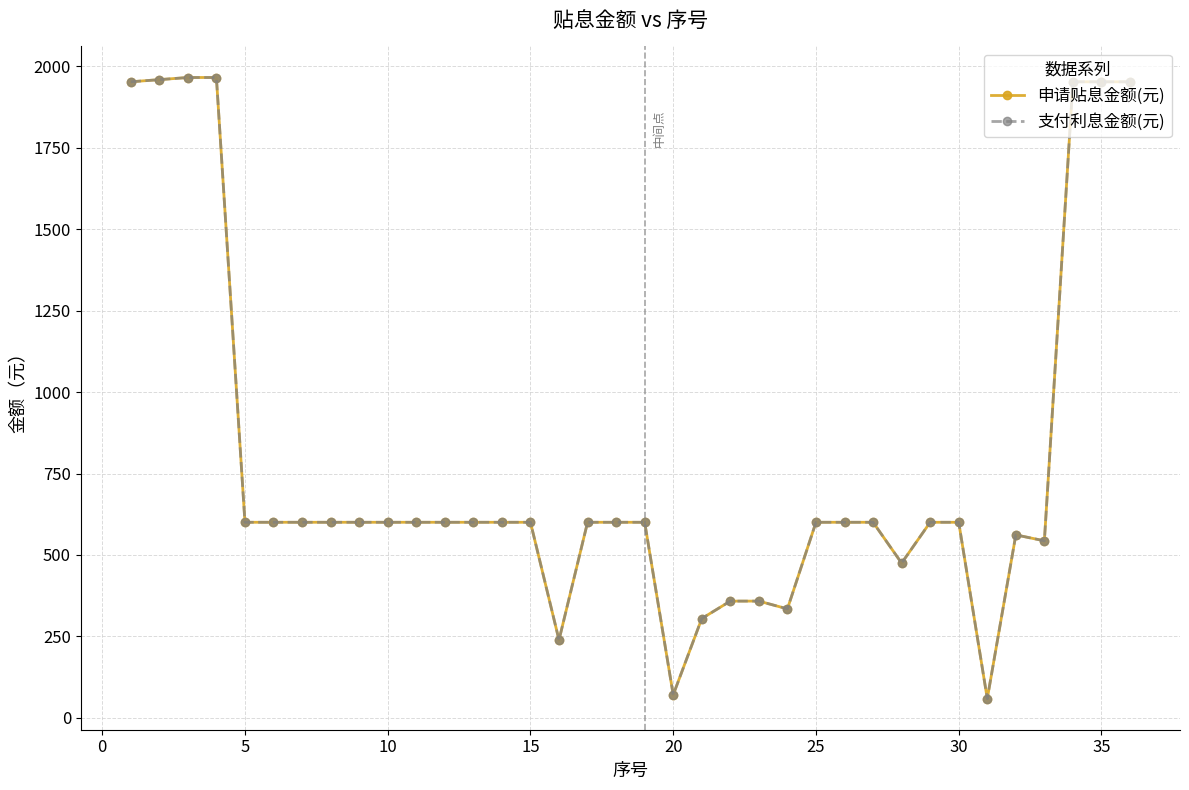

True or false: 支付利息金额(元) and 申请贴息金额(元) cross at least once.

False